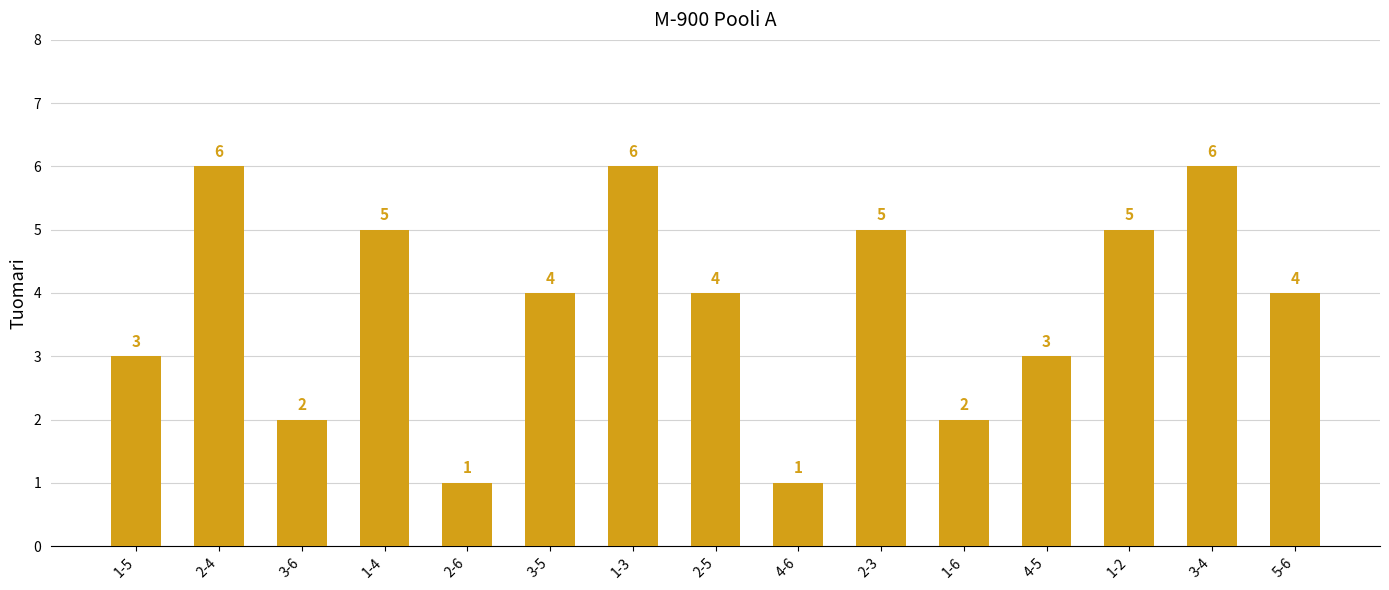

Where does the data first go above 4?

2-4